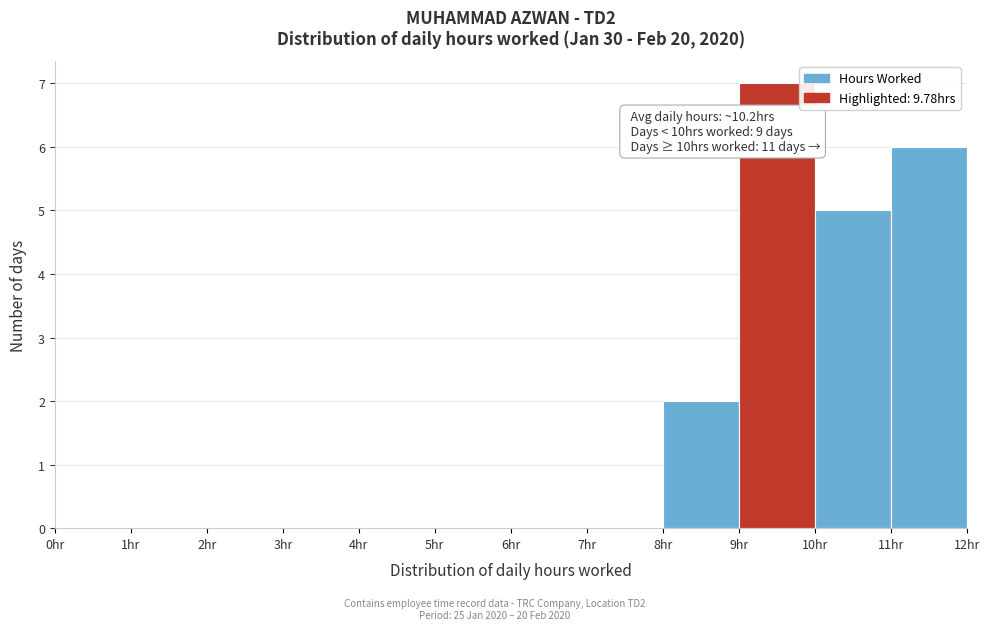

Which range on the x-axis has the tallest bar?

9 to 10